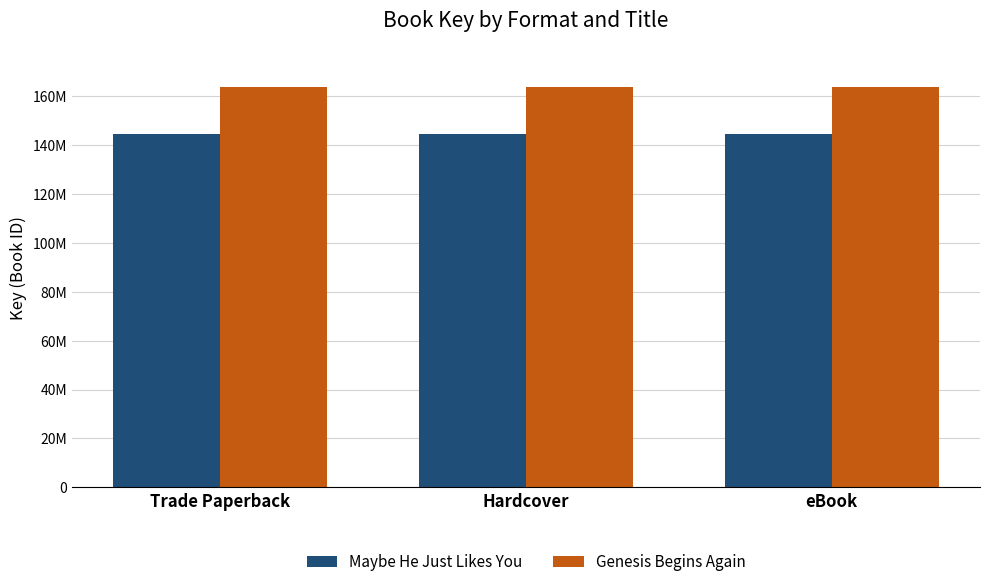

Which series has the widest spread of values?

Maybe He Just Likes You